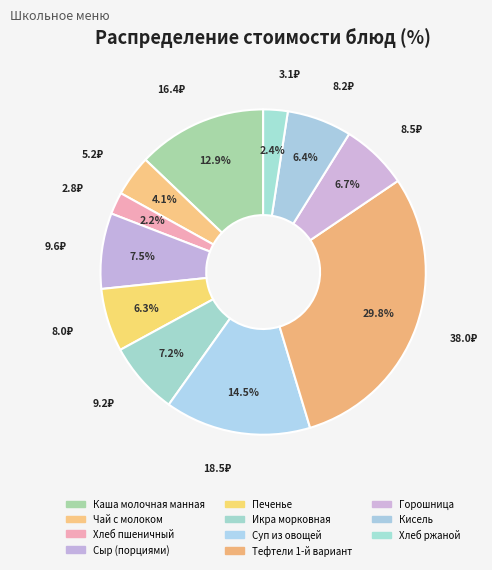

True or false: Горошница accounts for 7% of the total.

True